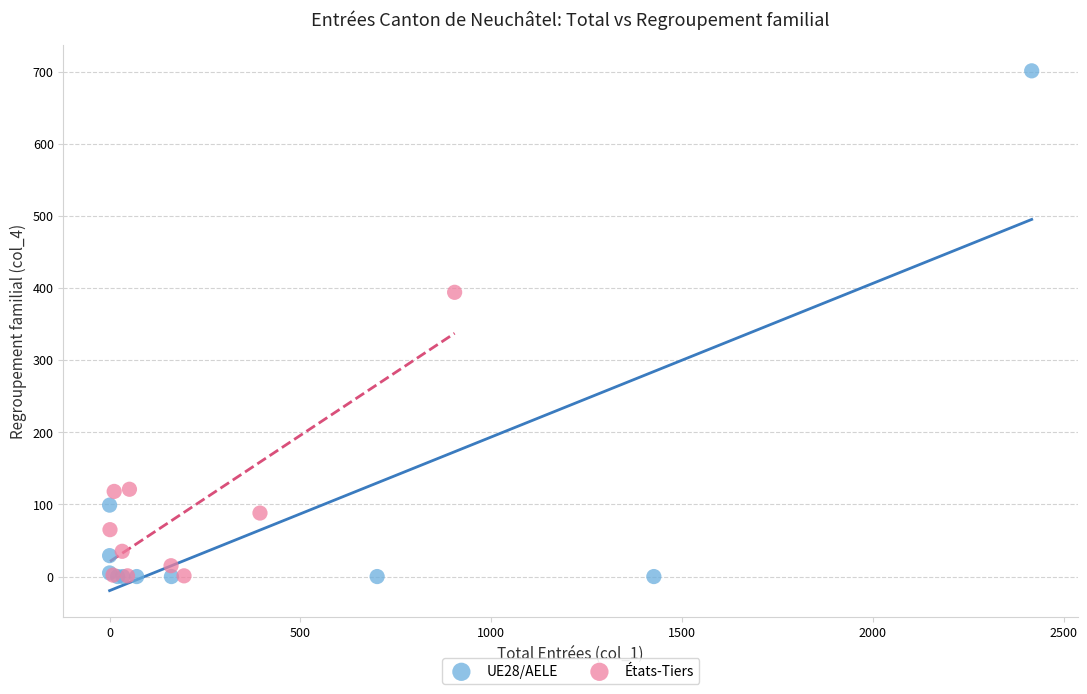

Which series has the widest spread of Y values?

UE28/AELE